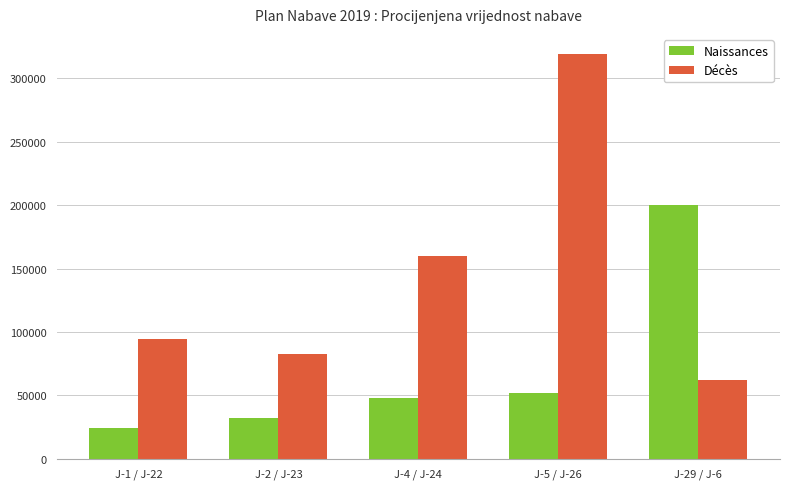

What is the minimum value for Naissances?

24000.0